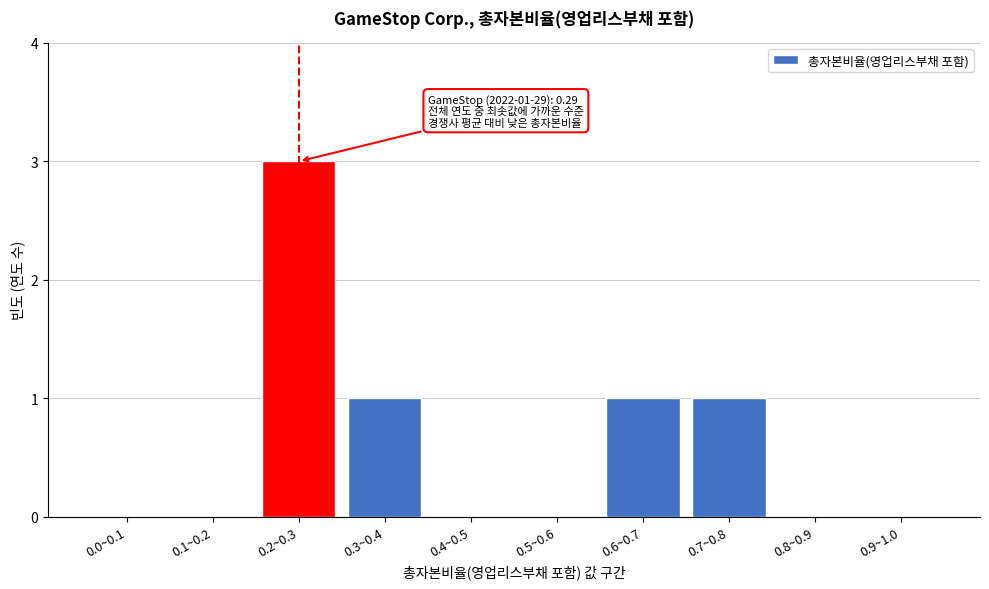

Reading left to right, extract all data points from this chart.

0.0~0.1=0	0.1~0.2=0	0.2~0.3=3	0.3~0.4=1	0.4~0.5=0	0.5~0.6=0	0.6~0.7=1	0.7~0.8=1	0.8~0.9=0	0.9~1.0=0